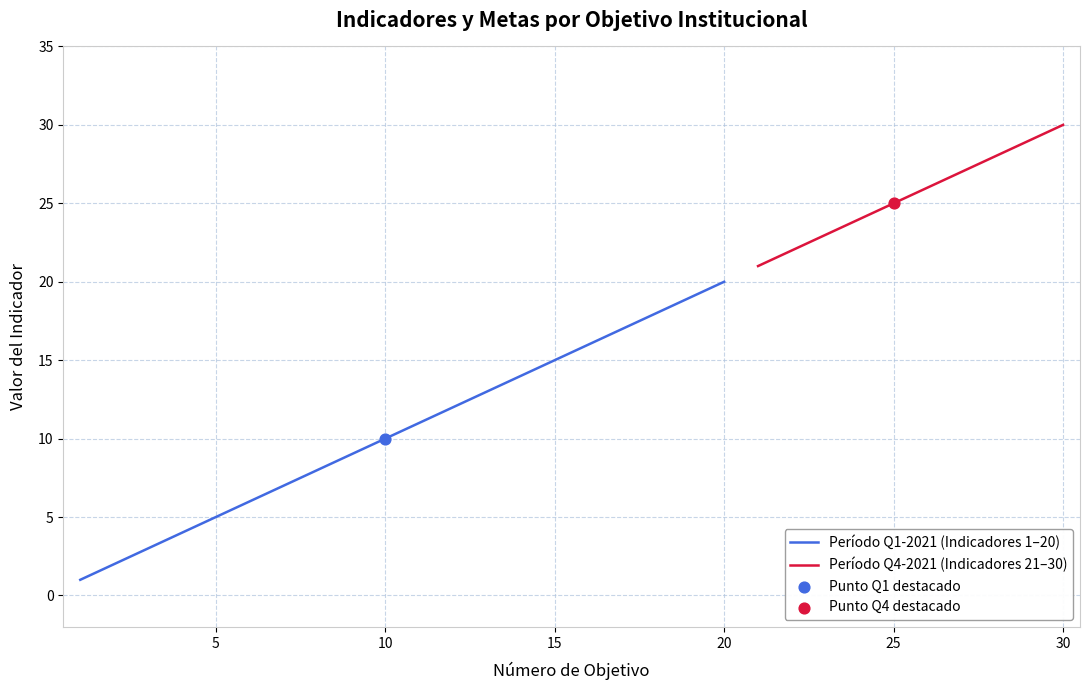

Is the value of Período Q4-2021 (Indicadores 21–30) at 35 greater than the value of Período Q1-2021 (Indicadores 1–20) at 18?

No